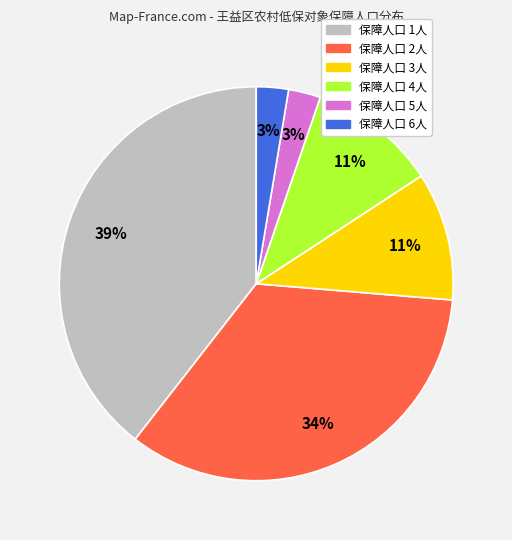

How many slices are in this pie chart?

6